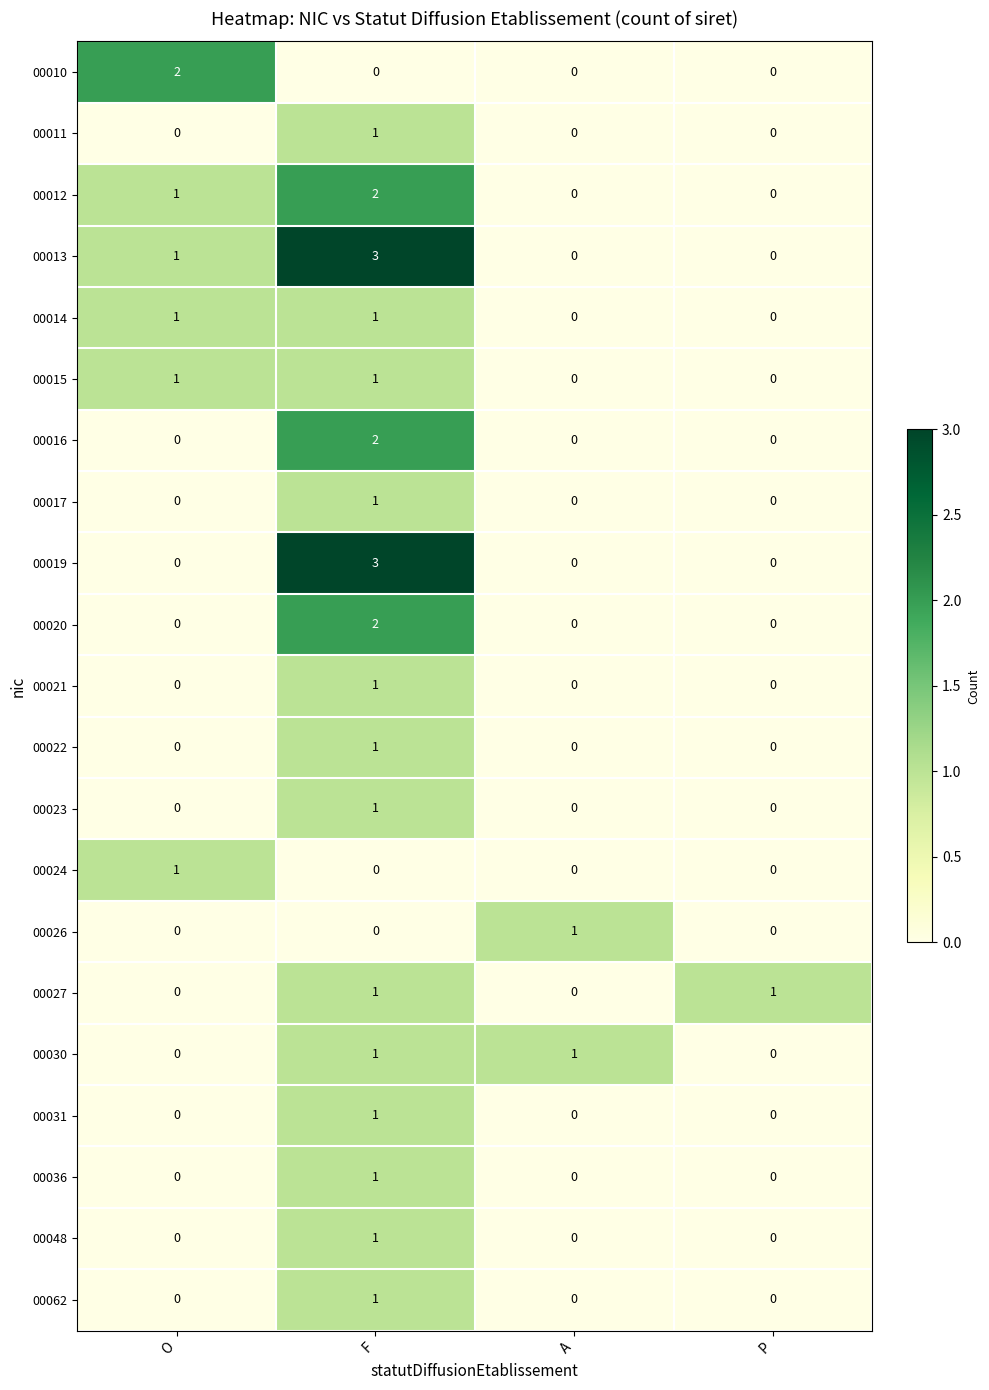

Which series has the largest total across all categories?

00013